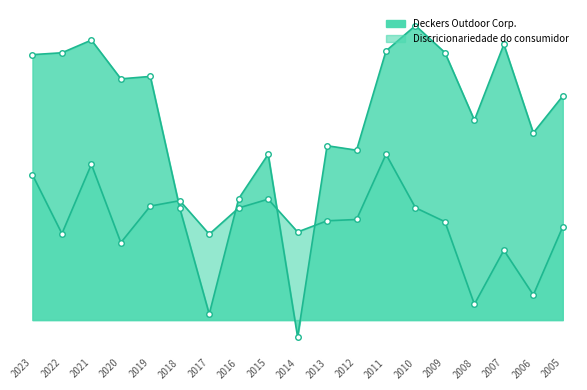

At which label is Discricionariedade do consumidor closest to 0?

2008